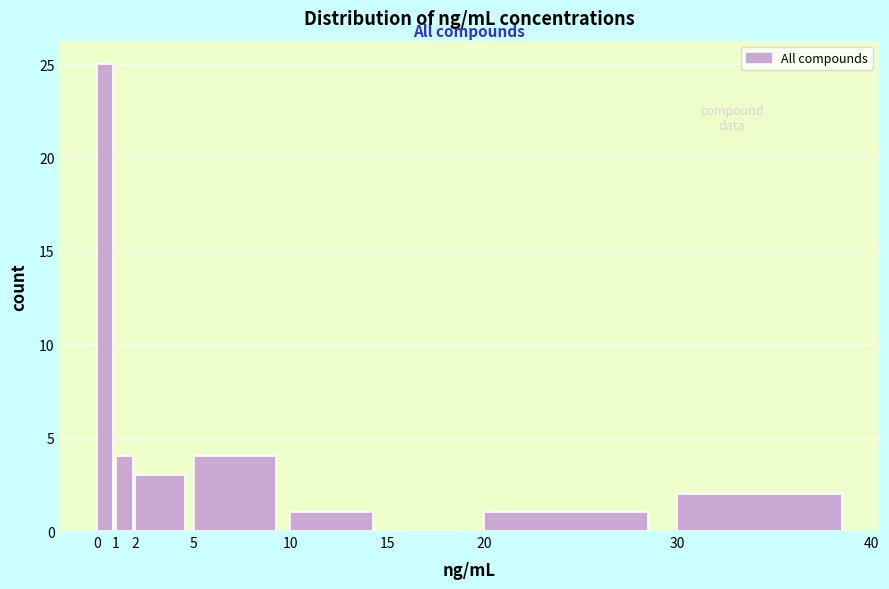

How tall is the bar that spans 10 to 15 on the x-axis? The values are not printed on the chart, so give them approximately, as read against the axis.

1